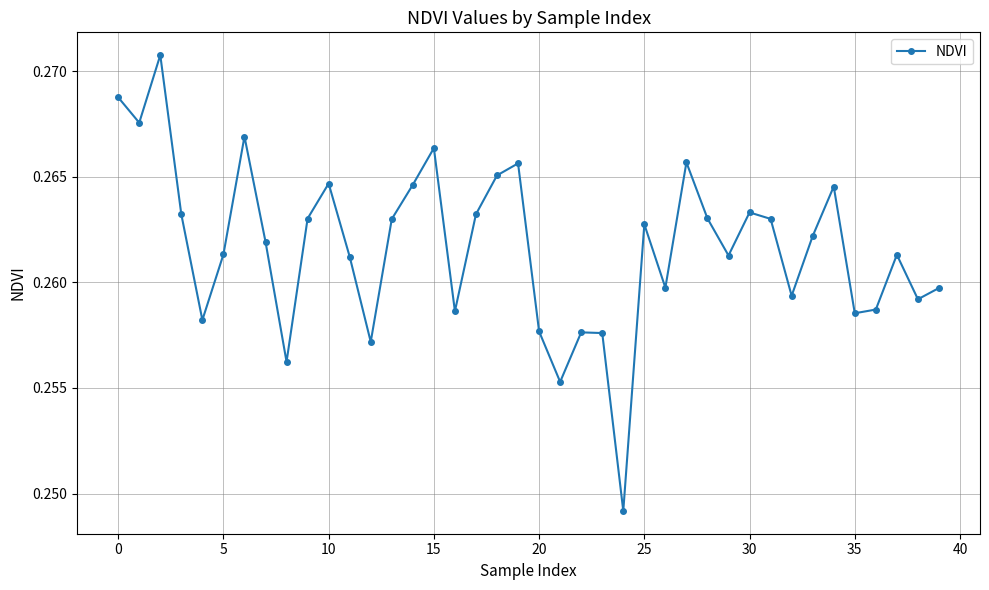

How many interior local valleys (lower than both neighbors) does the data have?

12